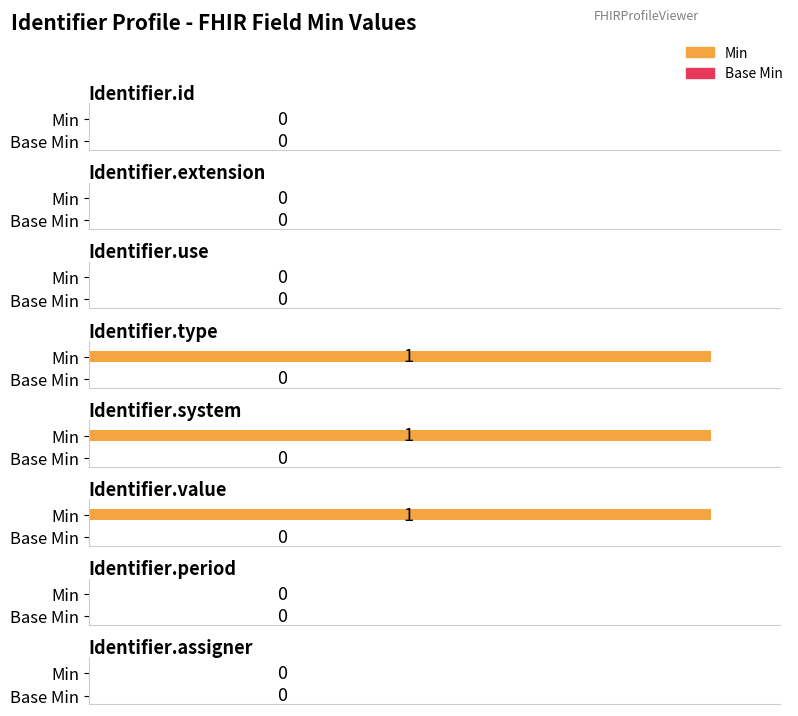

Is the value of Base Min at Identifier.value greater than the value of Min at Identifier.extension?

No